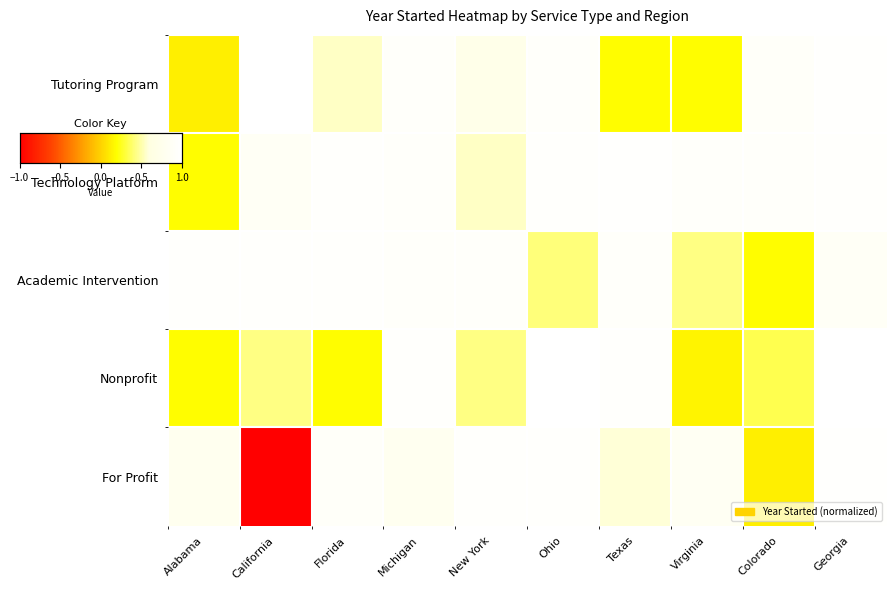

Reading left to right, what are all the values shown in this chart?

Tutoring Program: Alabama=0.1	California=1.0	Florida=0.5	Michigan=0.9	New York=0.7	Ohio=0.9	Texas=0.2	Virginia=0.2	Colorado=0.9	Georgia=1.0
Technology Platform: Alabama=0.2	California=0.9	Florida=1.0	Michigan=0.9	New York=0.5	Ohio=1.0	Texas=1.0	Virginia=0.9	Colorado=0.9	Georgia=1.0
Academic Intervention: Alabama=1.0	California=1.0	Florida=1.0	Michigan=0.9	New York=0.9	Ohio=0.4	Texas=0.9	Virginia=0.4	Colorado=0.2	Georgia=0.9
Nonprofit: Alabama=0.2	California=0.4	Florida=0.2	Michigan=1.0	New York=0.4	Ohio=1.0	Texas=1.0	Virginia=0.2	Colorado=0.3	Georgia=1.0
For Profit: Alabama=0.8	California=-1.0	Florida=0.9	Michigan=0.8	New York=1.0	Ohio=1.0	Texas=0.6	Virginia=0.8	Colorado=0.1	Georgia=1.0